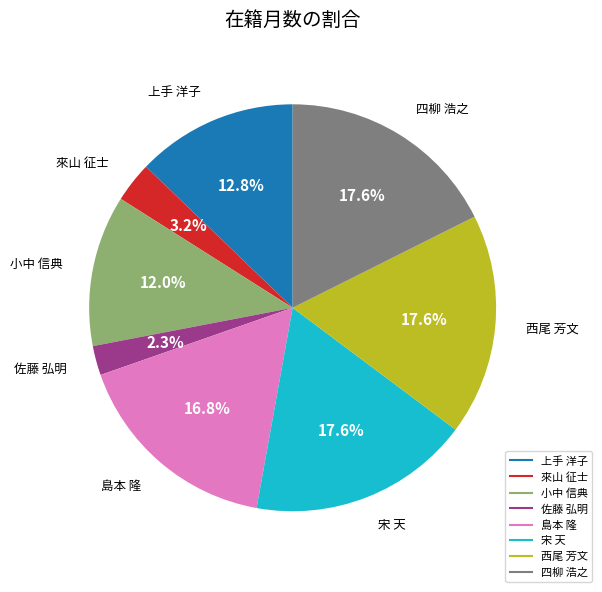

Count the number of slices in the pie.

8